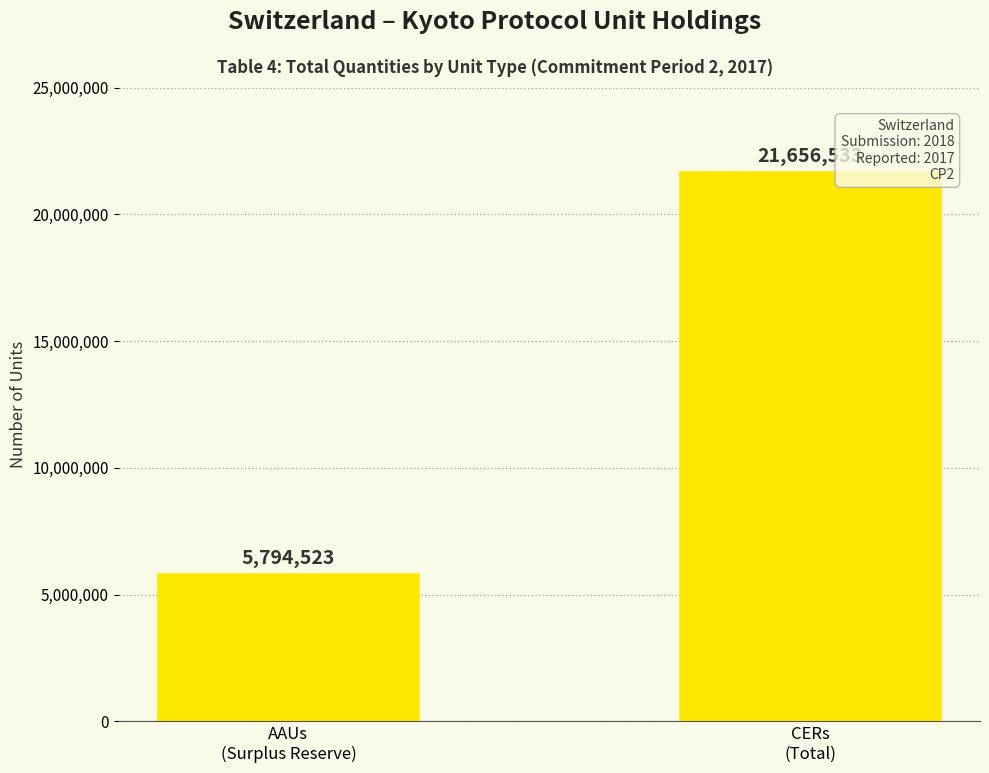

What is the average value?

13725528